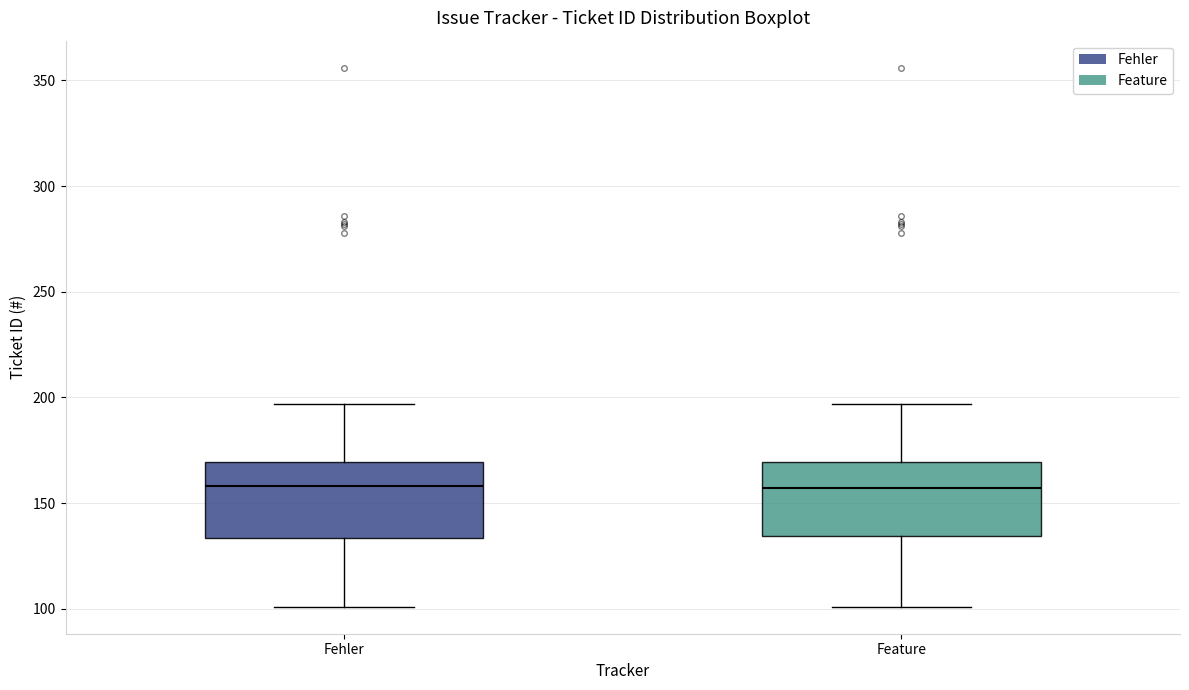

Where is the upper edge of the box for Fehler on the y-axis? The values are not printed on the chart, so give them approximately, as read against the axis.

170